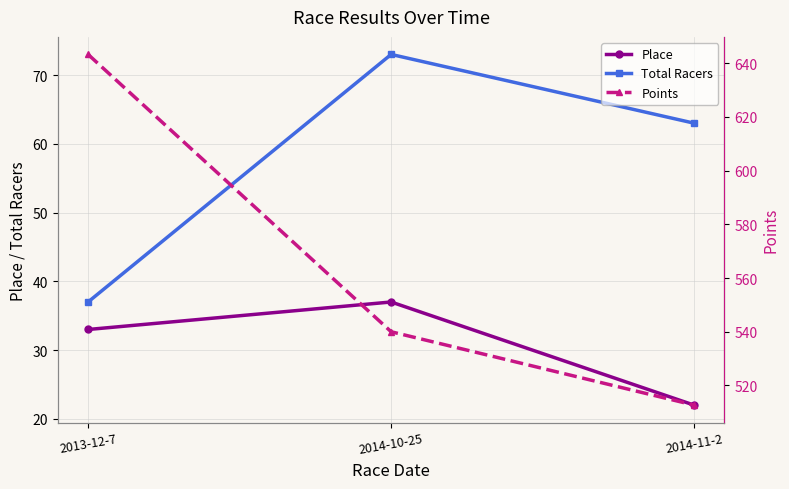

Which series has the widest spread of values?

Points